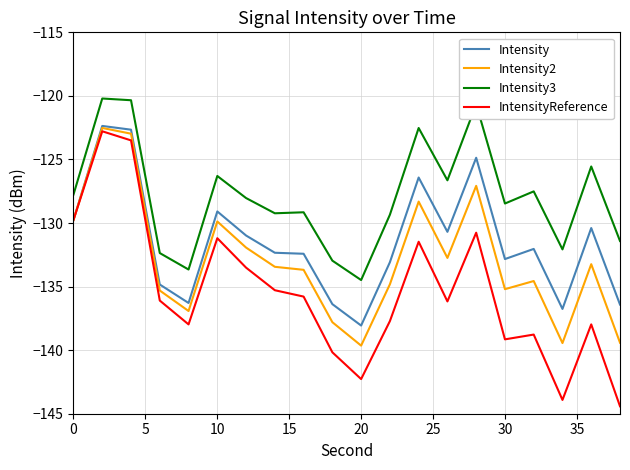

Which series has the largest range (max minus min)?

IntensityReference